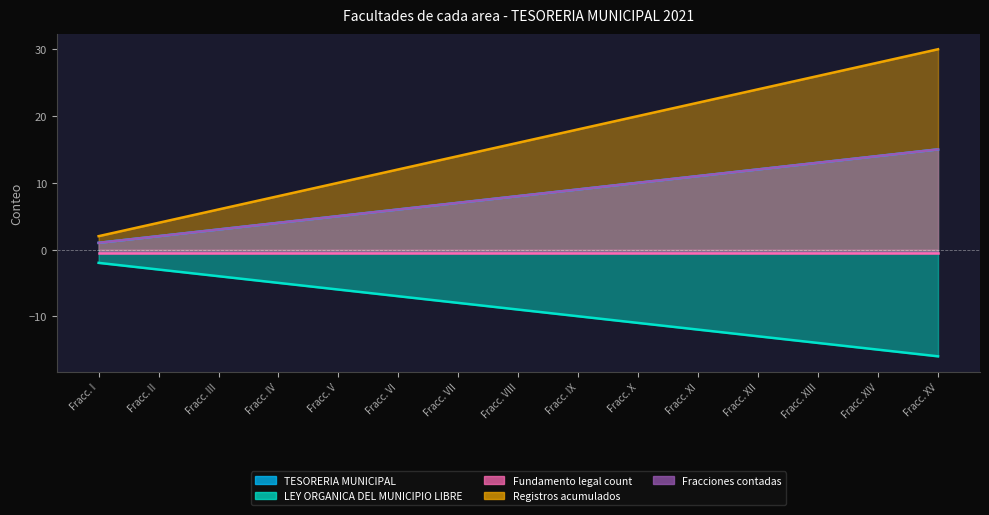

What is the total value across all series at Fracc. VIII?

23